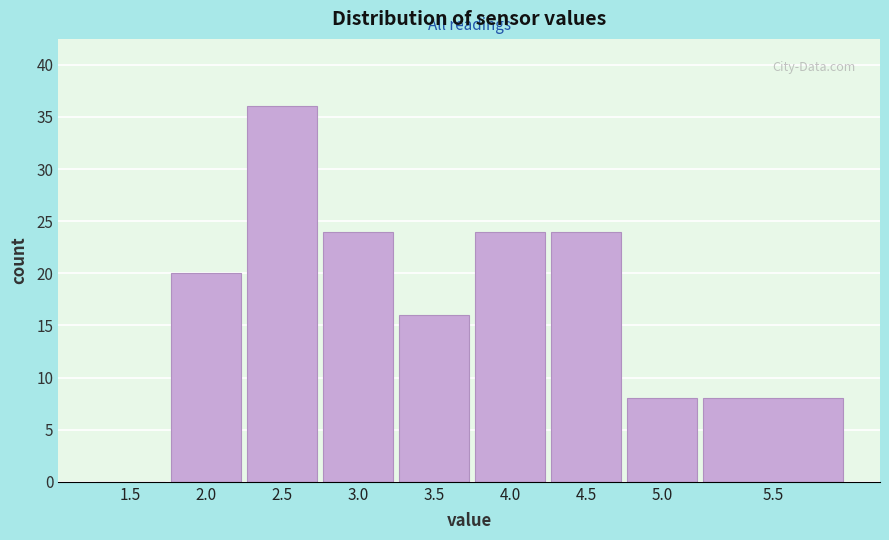

Reading right to left, what are all the values shown in this chart?

5.5=8	5.0=8	4.5=24	4.0=24	3.5=16	3.0=24	2.5=36	2.0=20	1.5=0